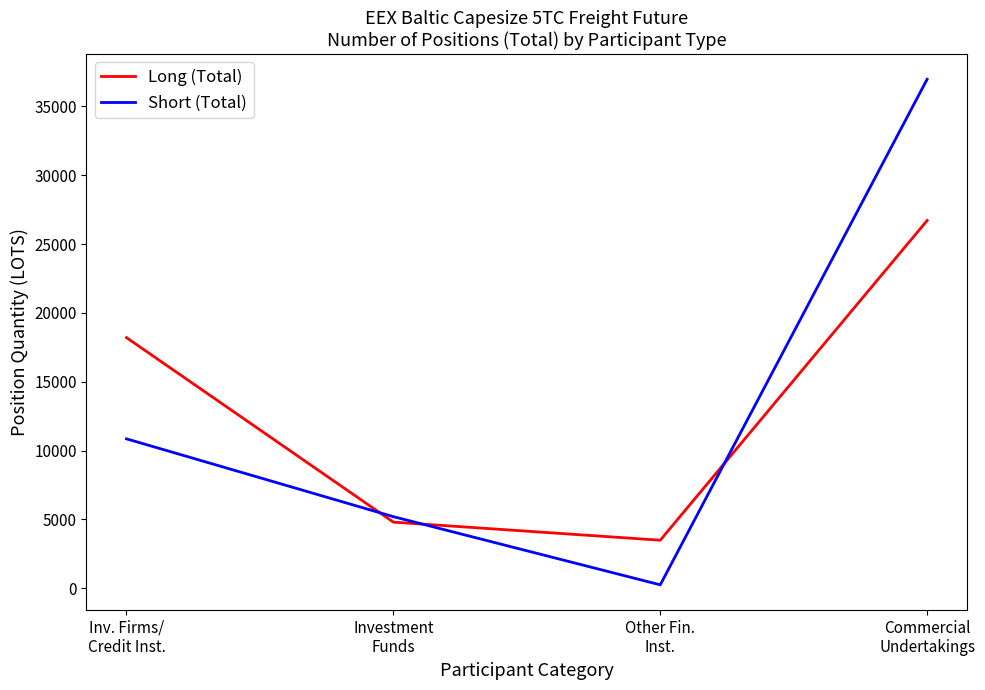

Is it true that Long (Total) equals 15671.1 at Commercial
Undertakings?

False